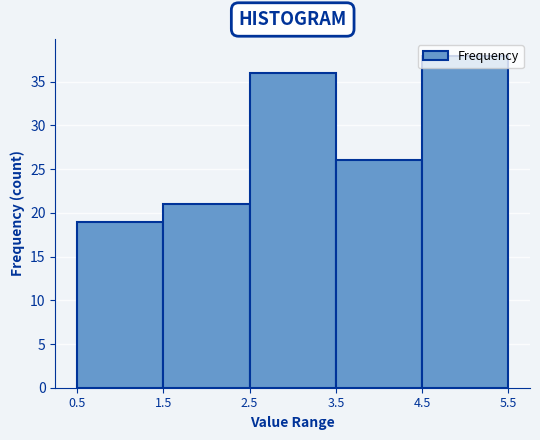

Over which range of the x-axis is the bar tallest?

4.5 to 5.5